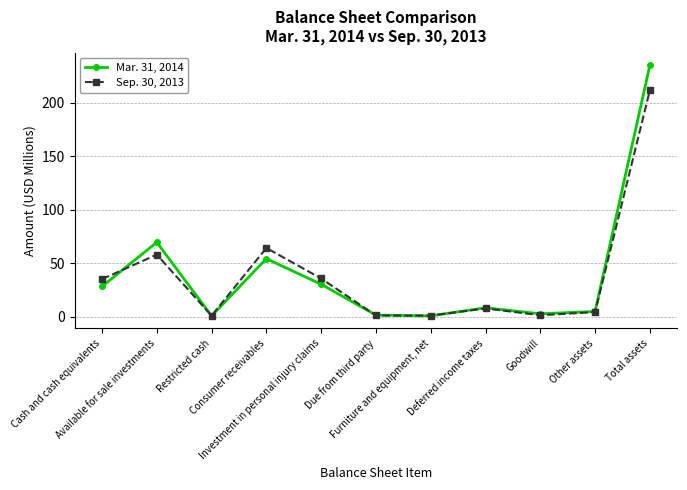

True or false: Sep. 30, 2013 has more than 0 interior local peaks.

True